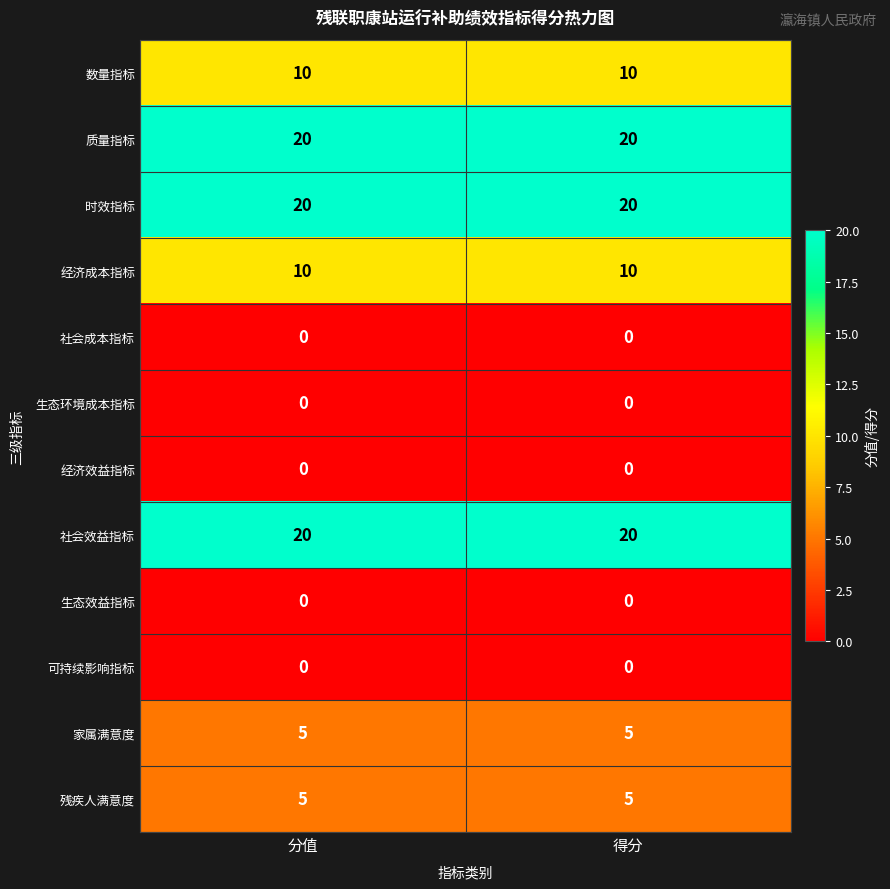

What is the total value across all series at 分值?

90